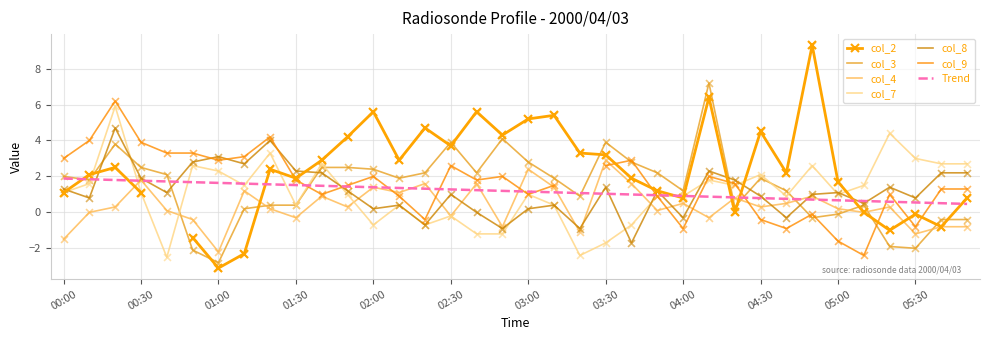

Which series has the largest total across all categories?

col_3